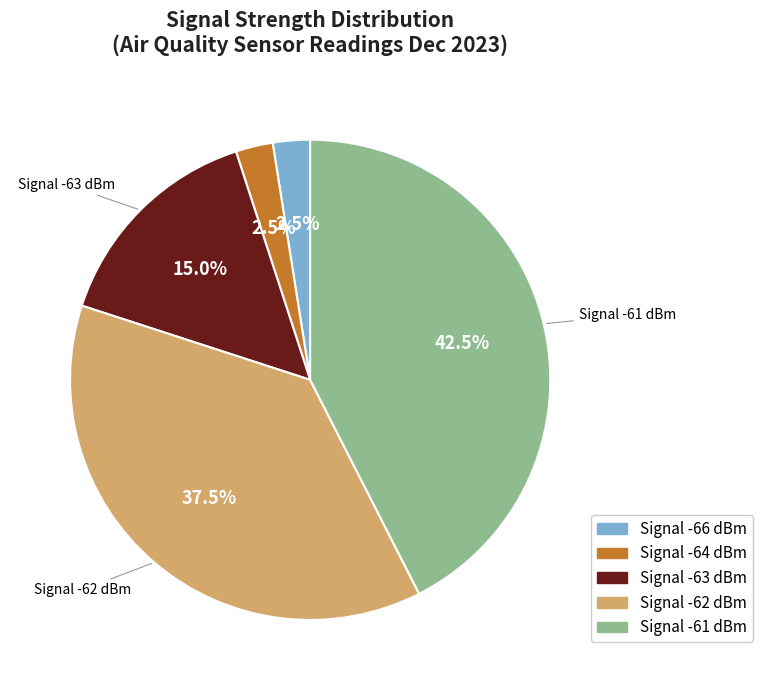

Is there any slice that represents more than half of the pie?

No